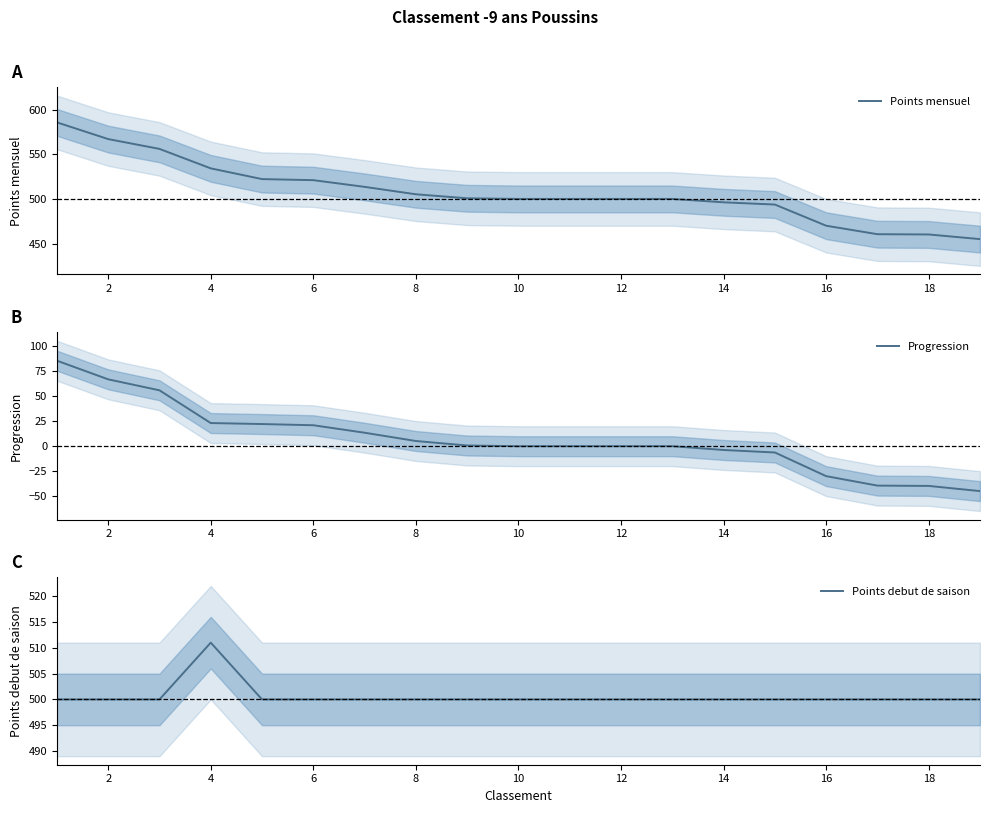

The value of Points mensuel at 14 is 785.9. True or false?

False